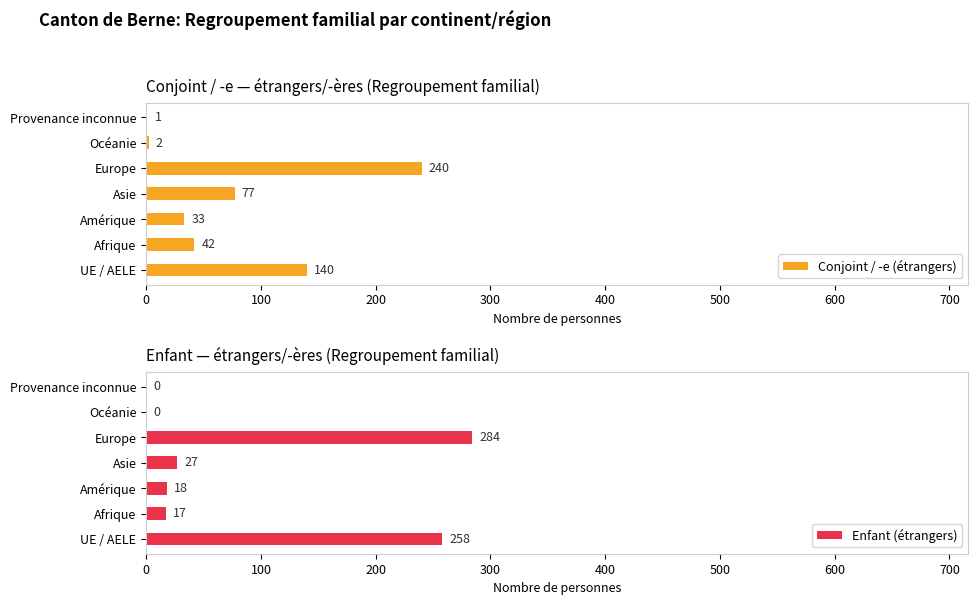

Reading left to right, extract all data points from this chart.

Conjoint / -e (étrangers): 140	42	33	77	240	2	1
Enfant (étrangers): 258	17	18	27	284	0	0